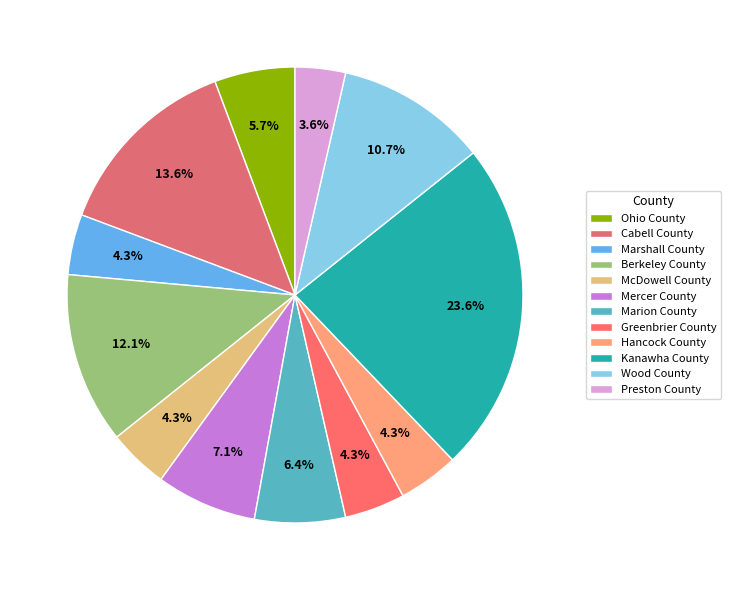

How many slices are in this pie chart?

12